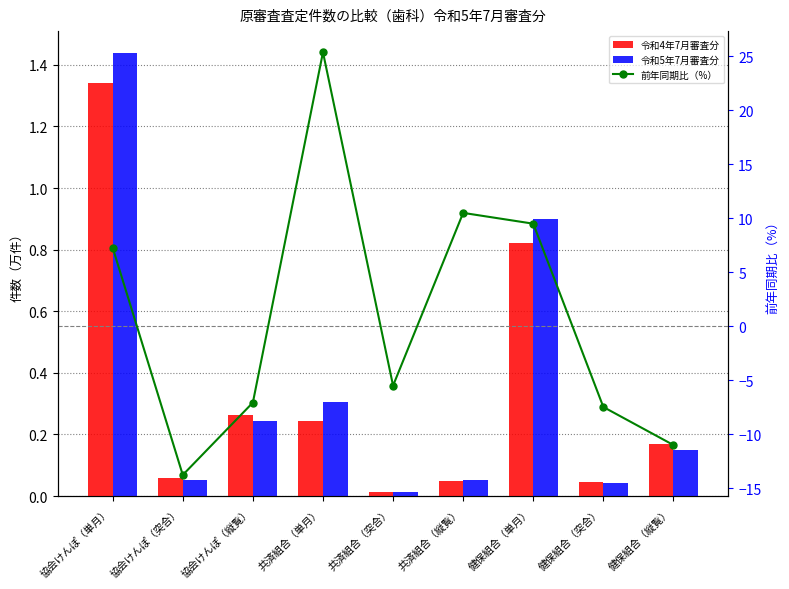

Which has a higher value, 協会けんぽ（単月） or 健保組合（単月）?

協会けんぽ（単月）